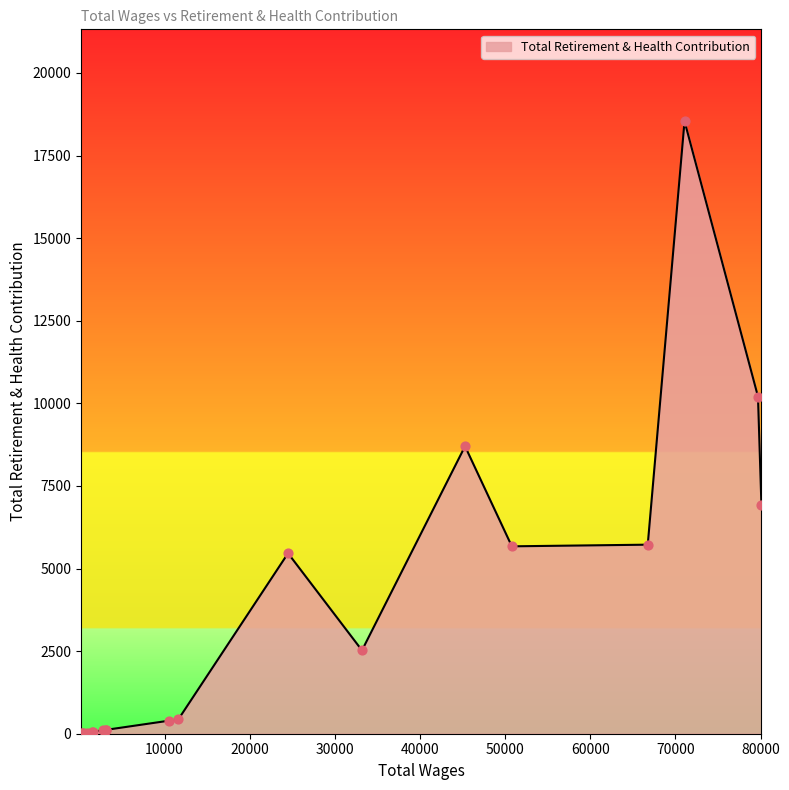

What is the greatest value displayed?

18539